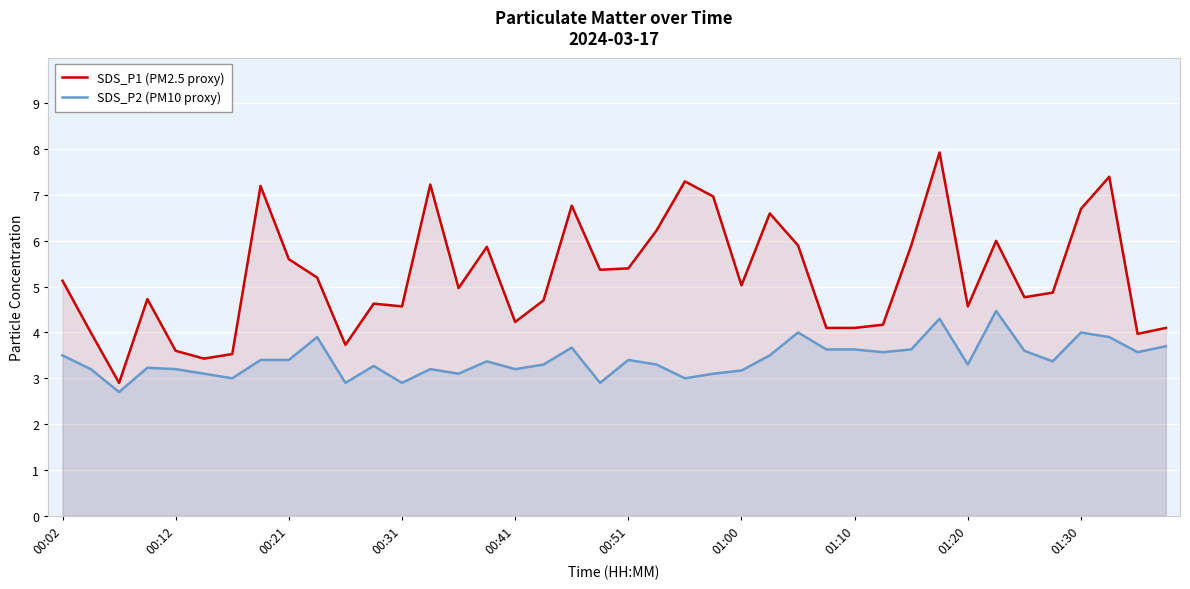

How many lines are shown in the chart?

2